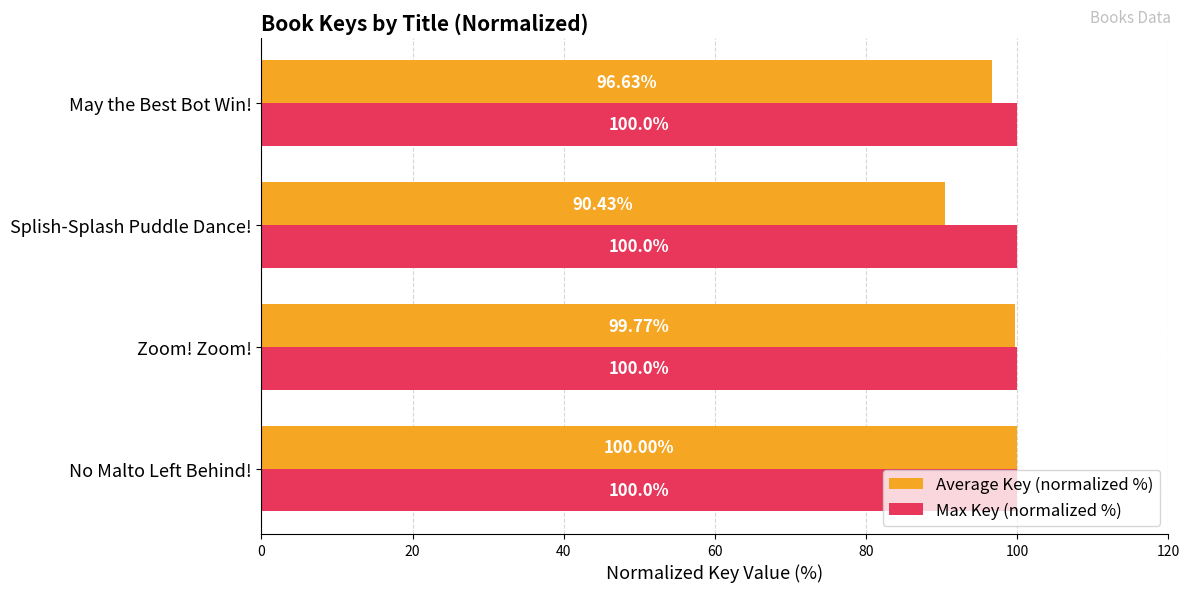

What is the difference between the Average Key (normalized %) values at No Malto Left Behind! and May the Best Bot Win!?

3.4